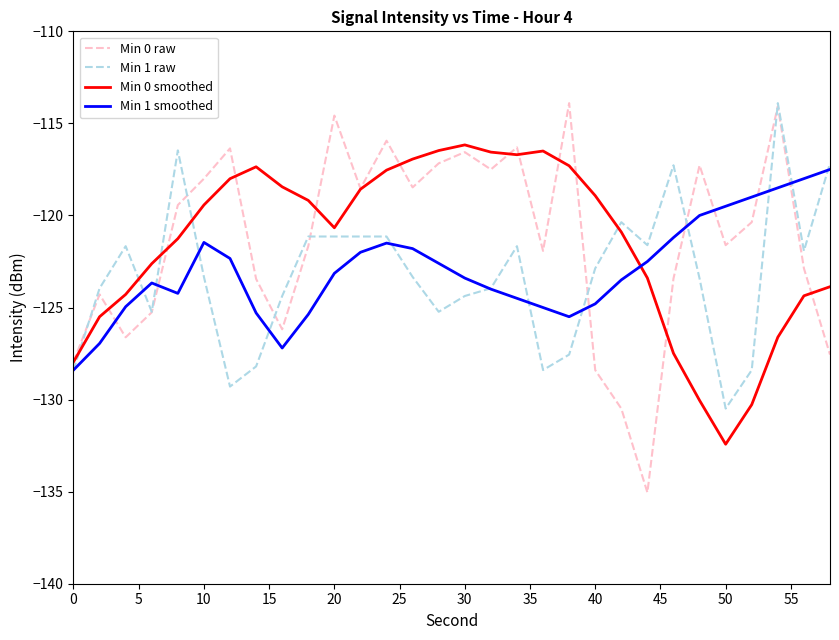

What is the lowest value of the Min 1 smoothed series?

-128.4